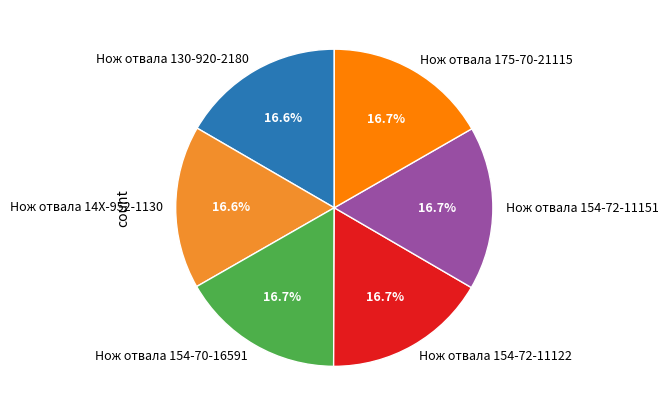

Approximately how many times larger is the value at Нож отвала 130-920-2180 compared to Нож отвала 14X-952-1130?

1.0